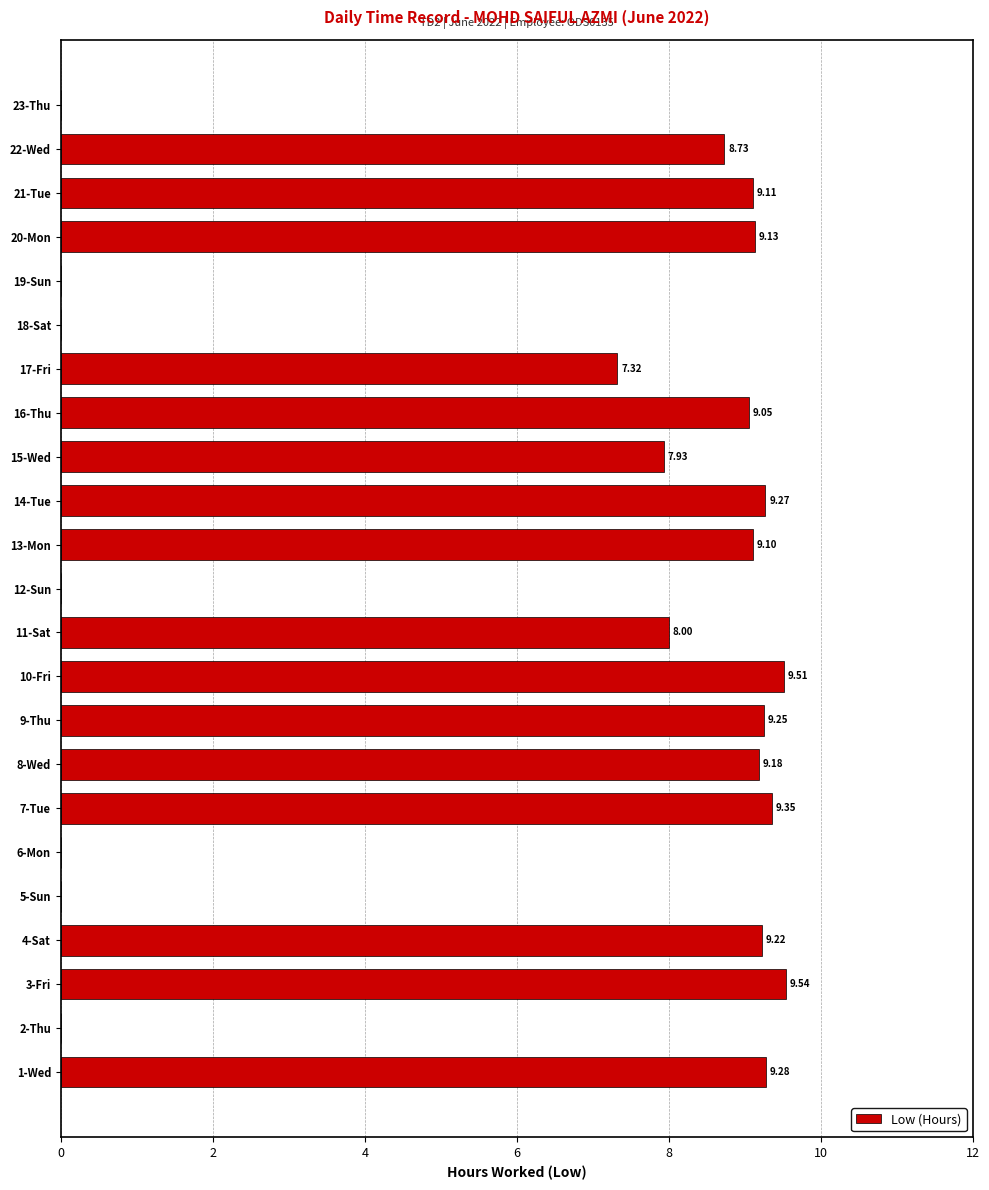

Between 9-Thu and 3-Fri, which is larger?

3-Fri